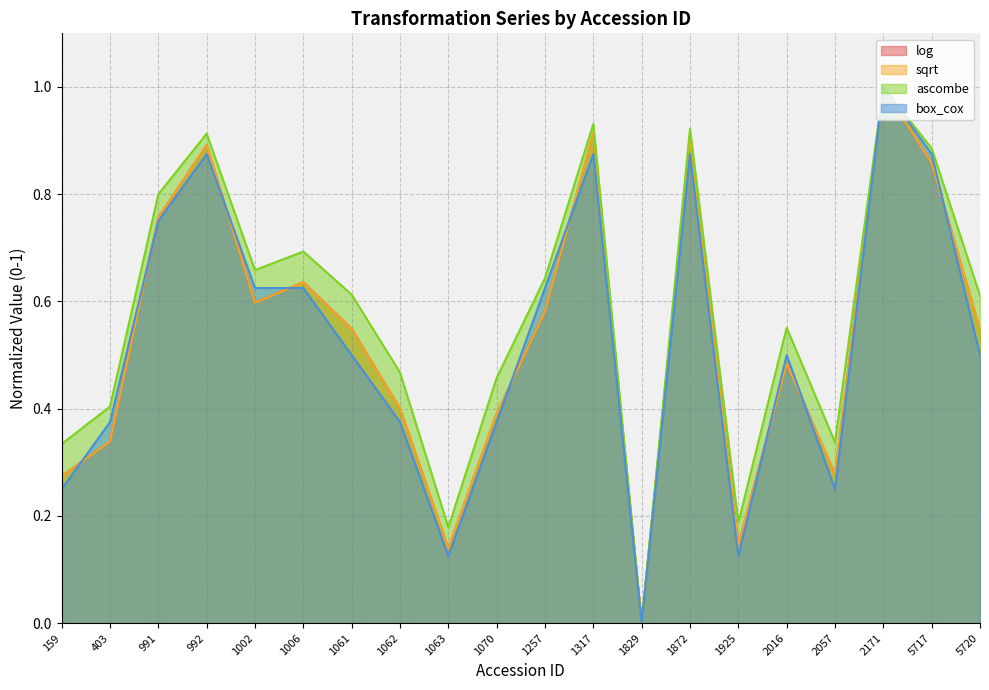

Which series changed the most between 1002 and 1063?

box_cox